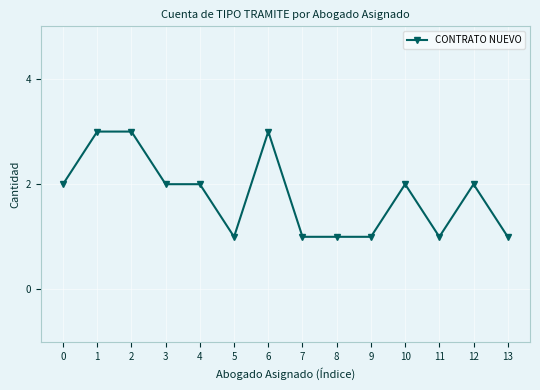

True or false: the data has more than 1 interior local peaks.

True